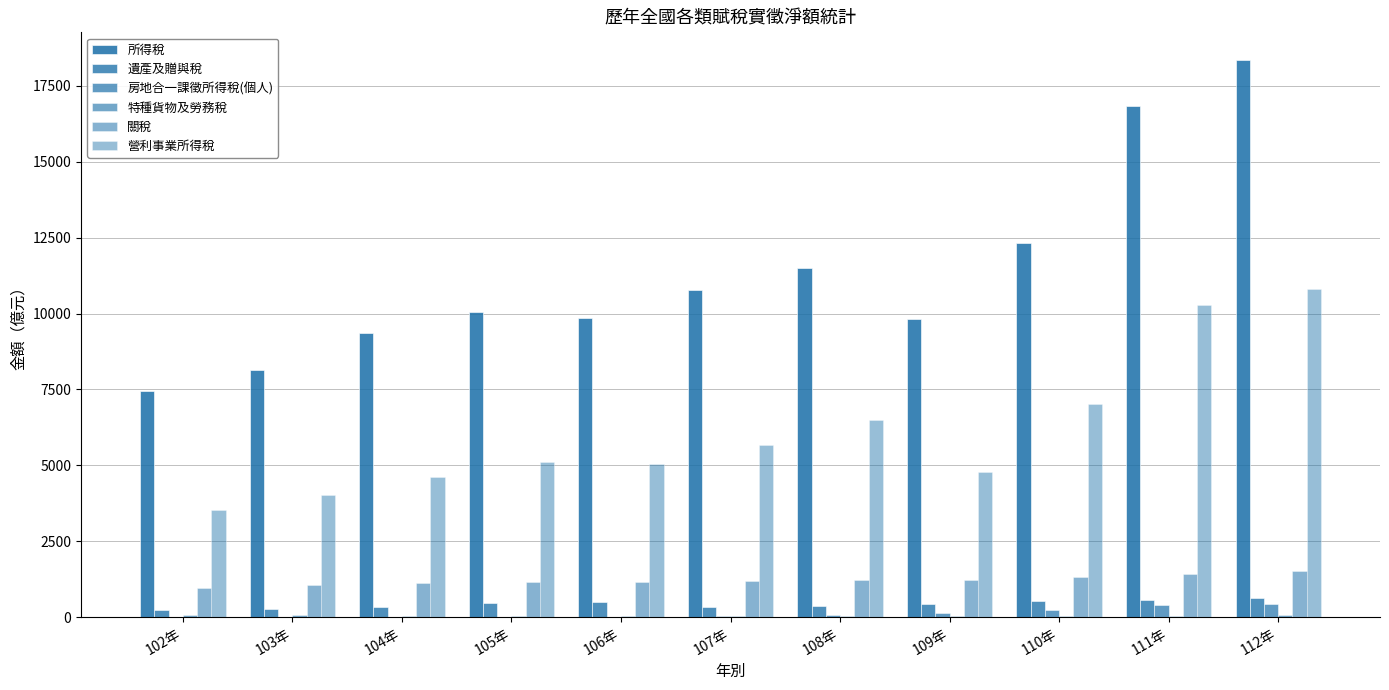

Are the bars grouped side by side (vs. stacked)?

Yes